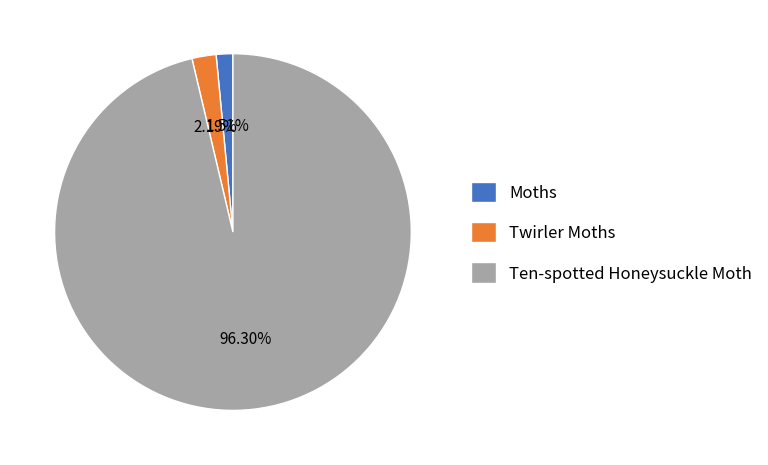

Which slice is the largest?

Ten-spotted Honeysuckle Moth